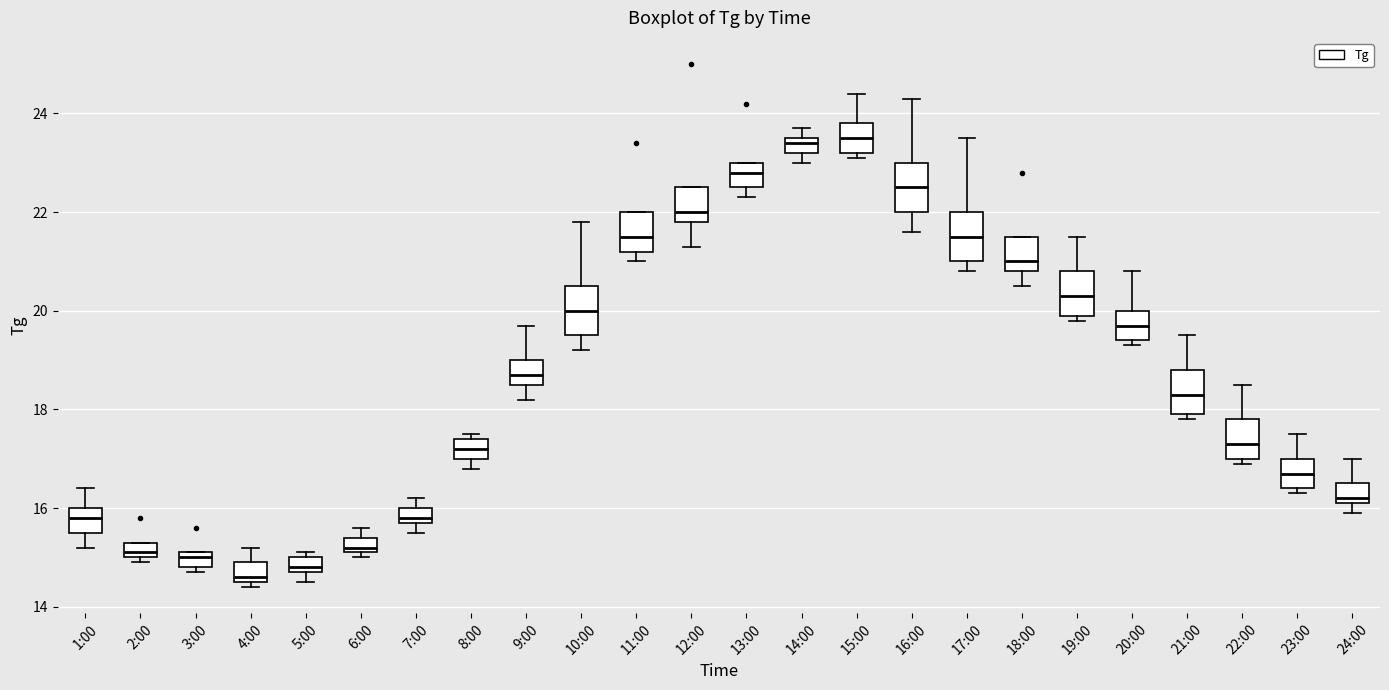

Where does the median line of the box for 14:00 sit on the y-axis? The values are not printed on the chart, so give them approximately, as read against the axis.

23.4